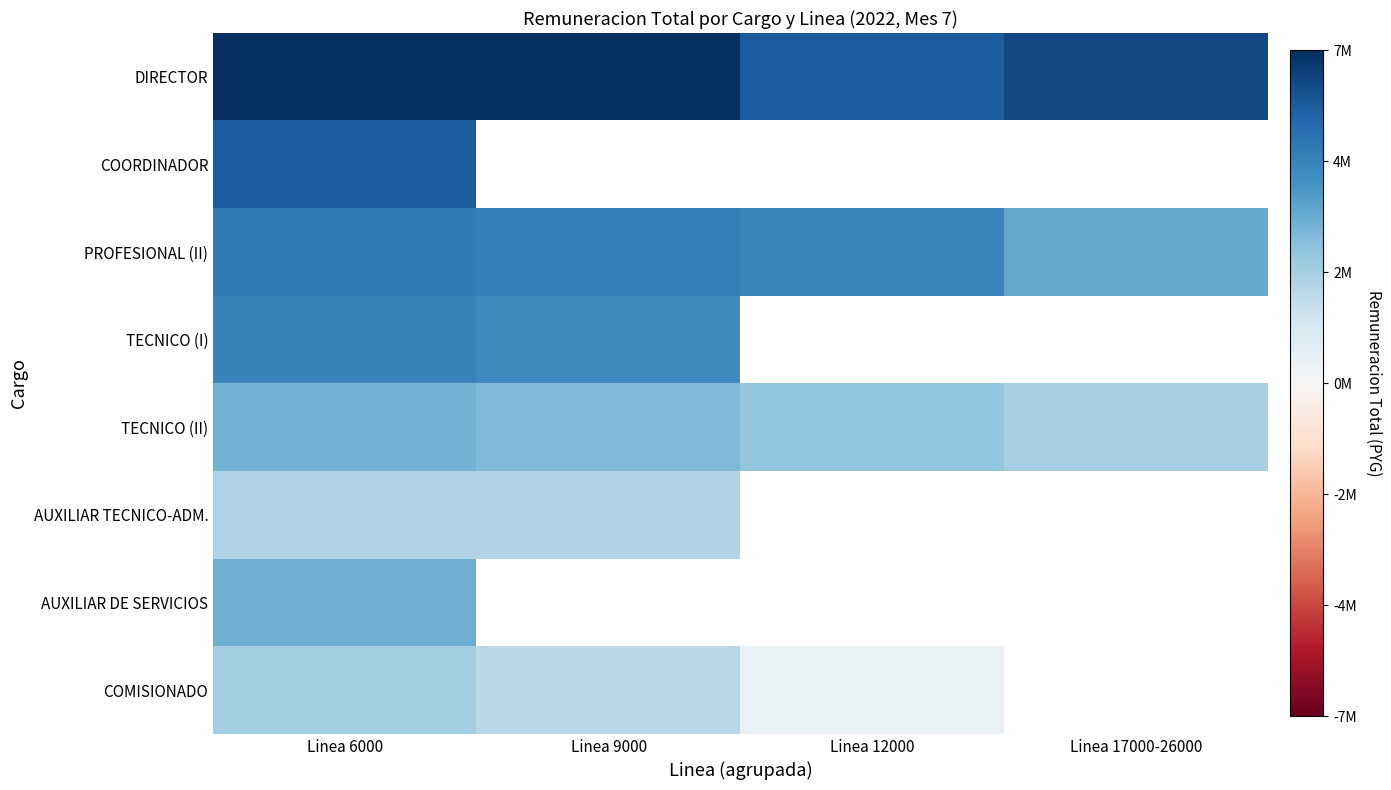

What is the average value of the TECNICO (II) series?

2950000.0